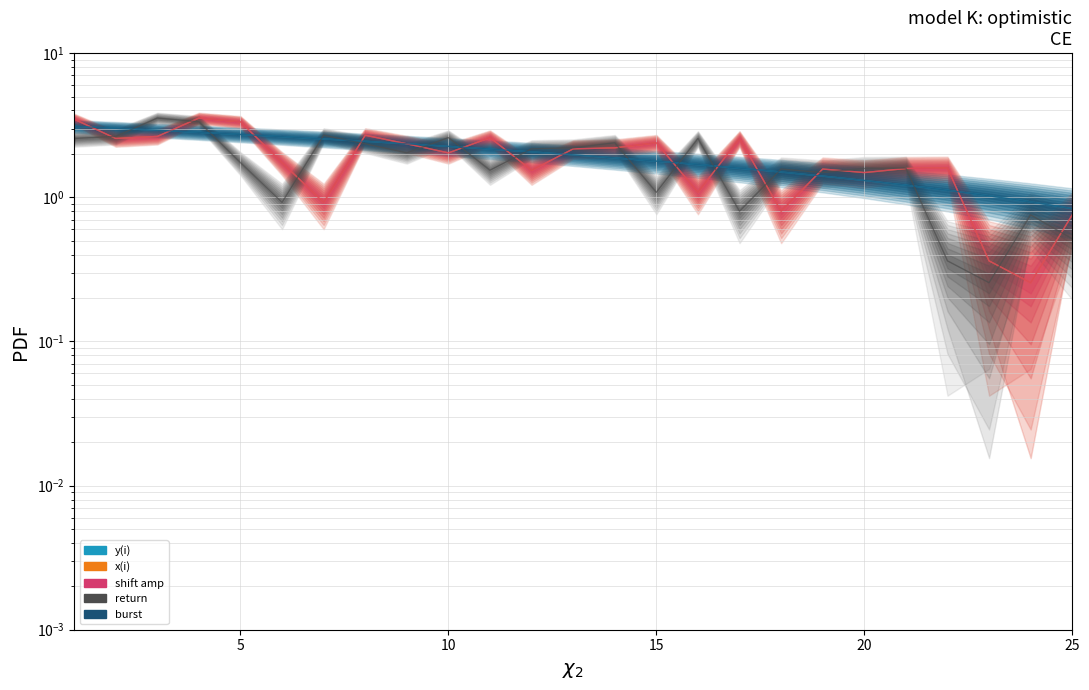

Where is the first local minimum for x(i)?

5